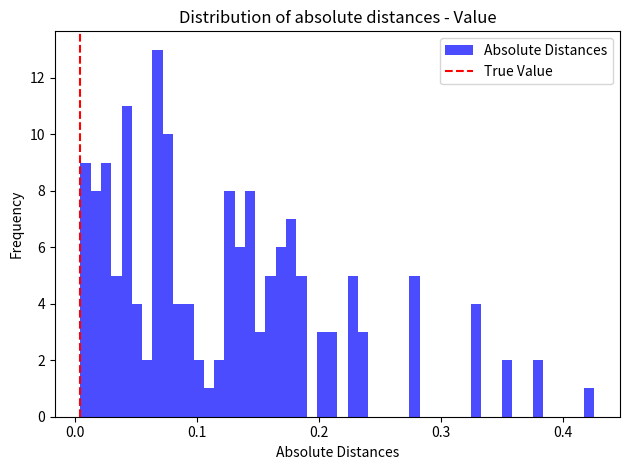

Around what value on the x-axis is the tallest bar? Give the approximate position of its centre, as read against the axis.

0.07